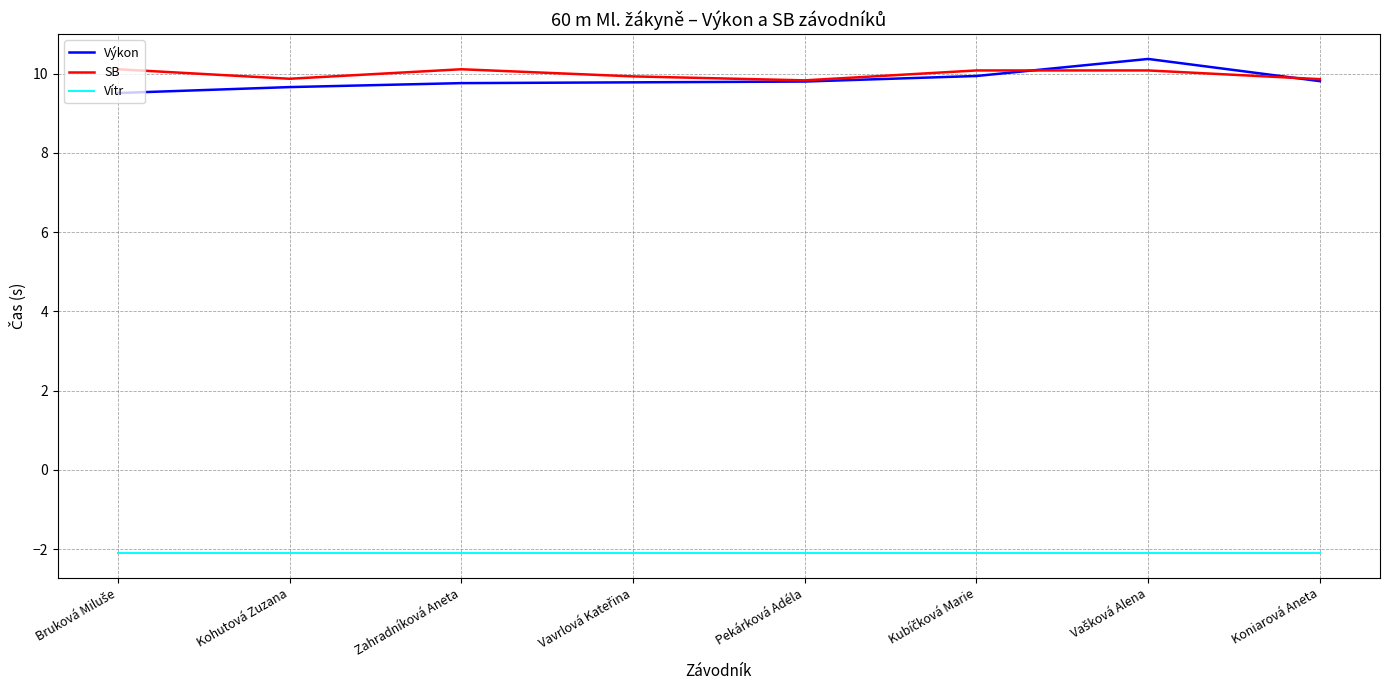

True or false: Vítr and Výkon cross at least once.

False